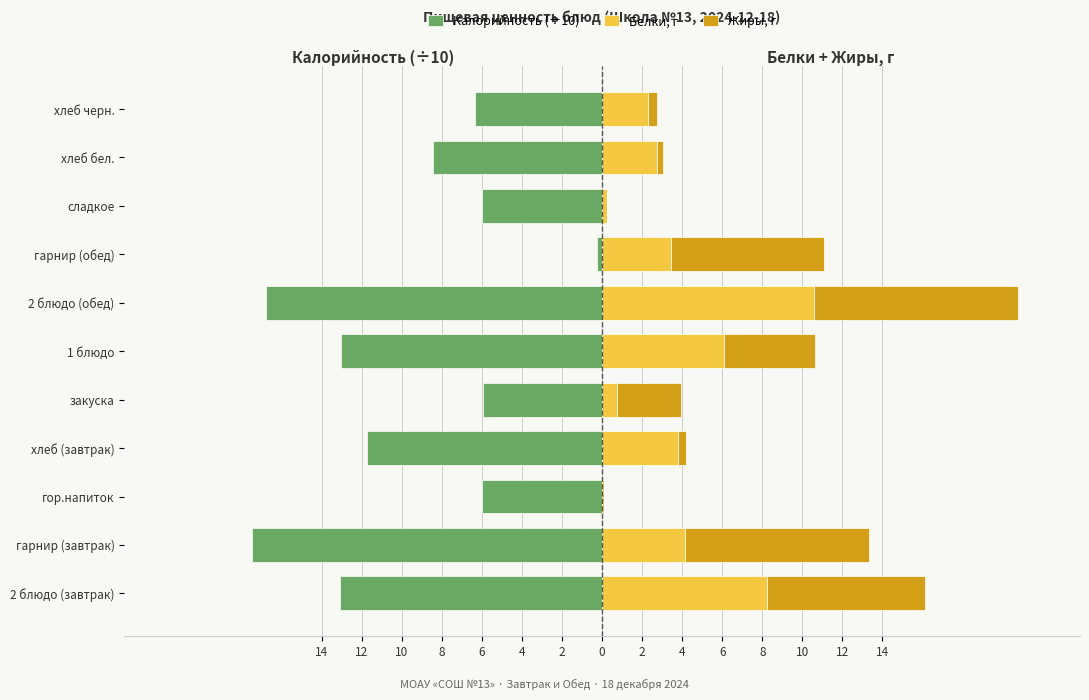

What is the difference between the maximum and minimum values in the Жиры, г series?

10.2